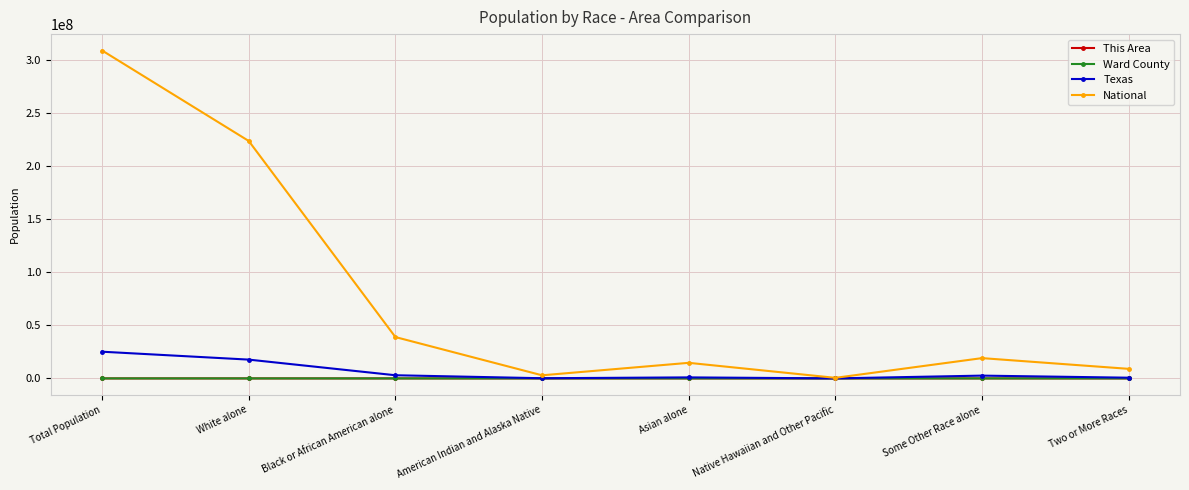

How many interior local valleys does the National series have?

2